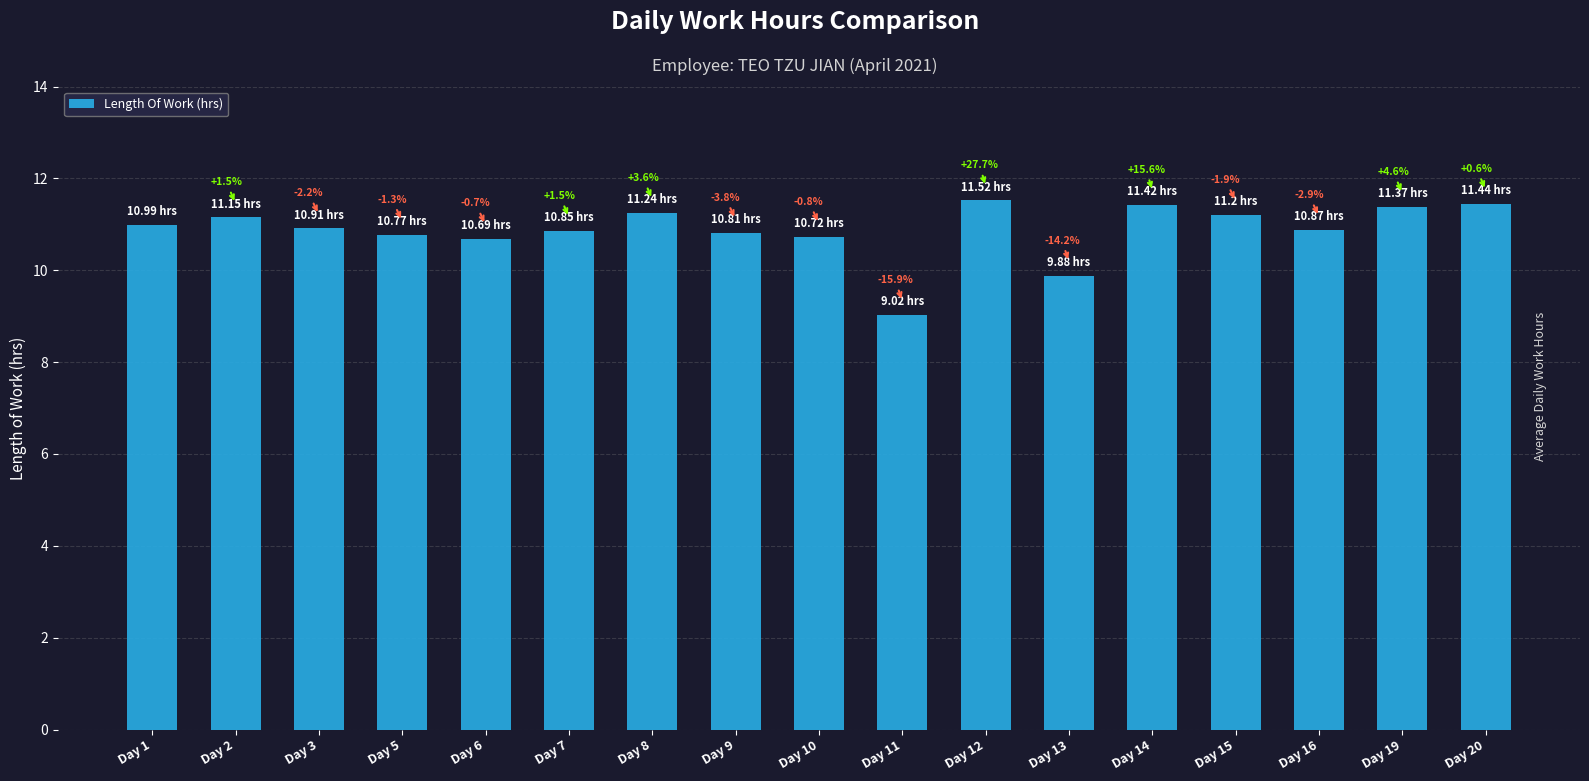

How many bars are there in total?

17